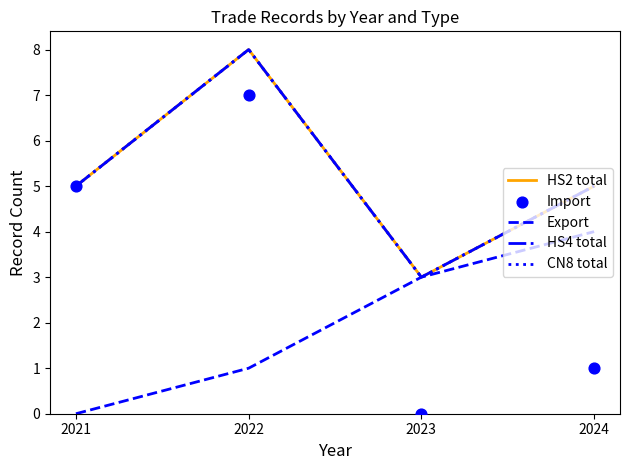

What is the total value across all series at 2023?

12